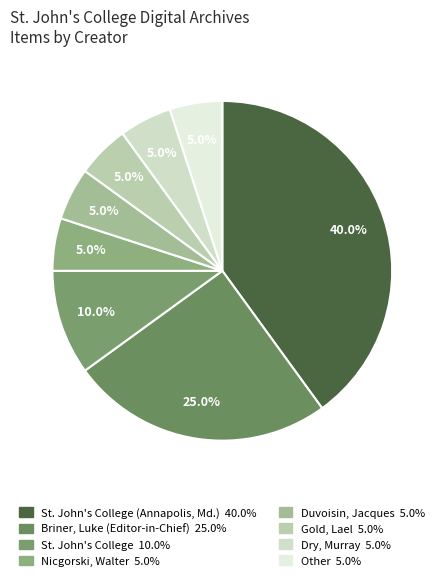

How many slices are in this pie chart?

8